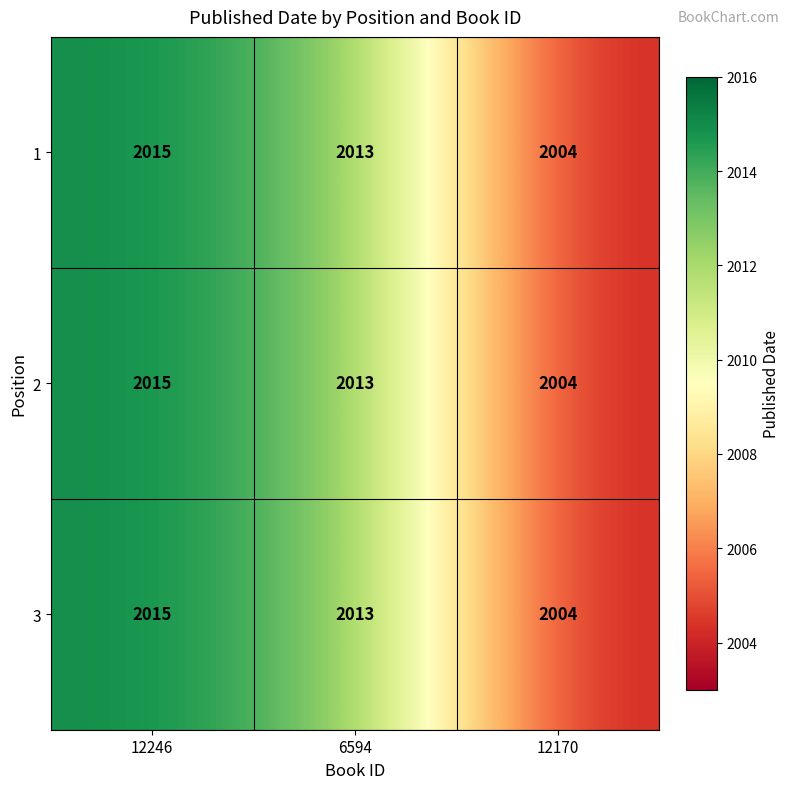

What is the difference between the 3 values at 12170 and 6594?

9